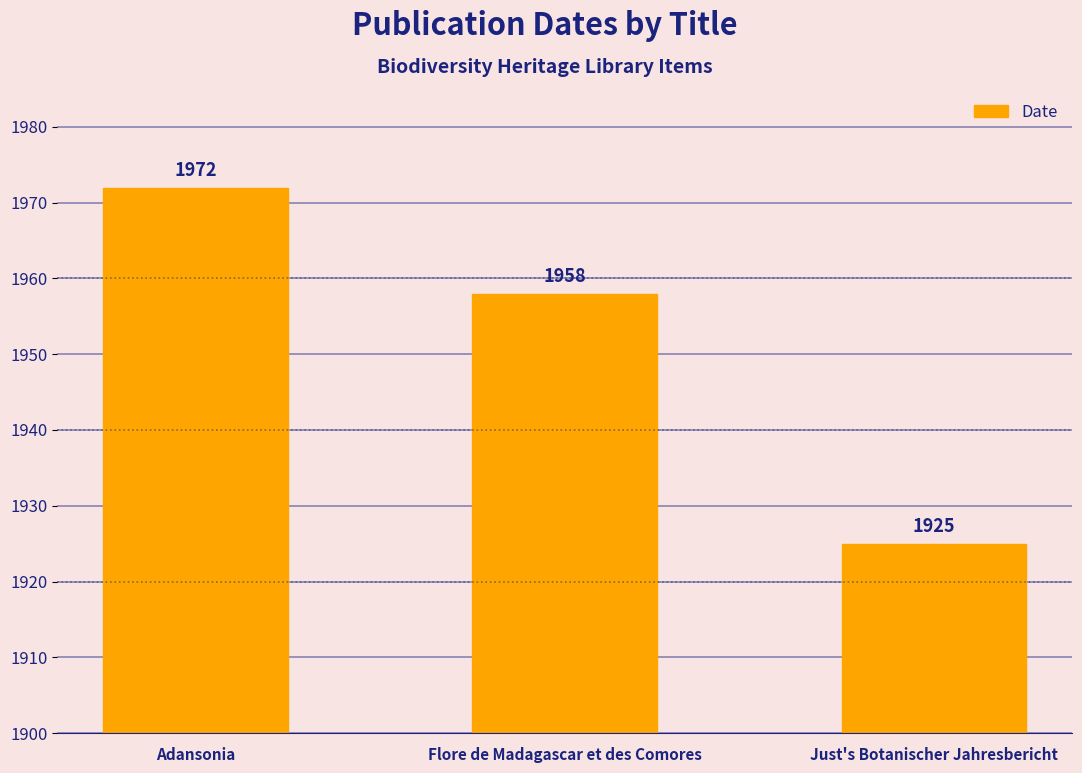

What is the label of the 3rd bar from the right?

Adansonia